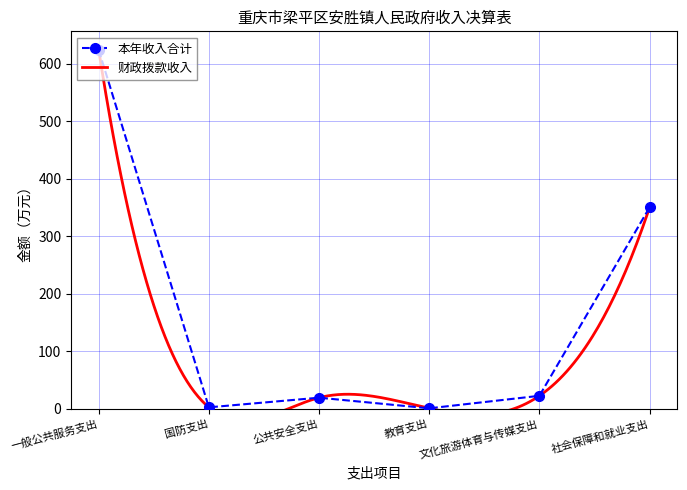

Where is the data nearest to the value 312?

社会保障和就业支出